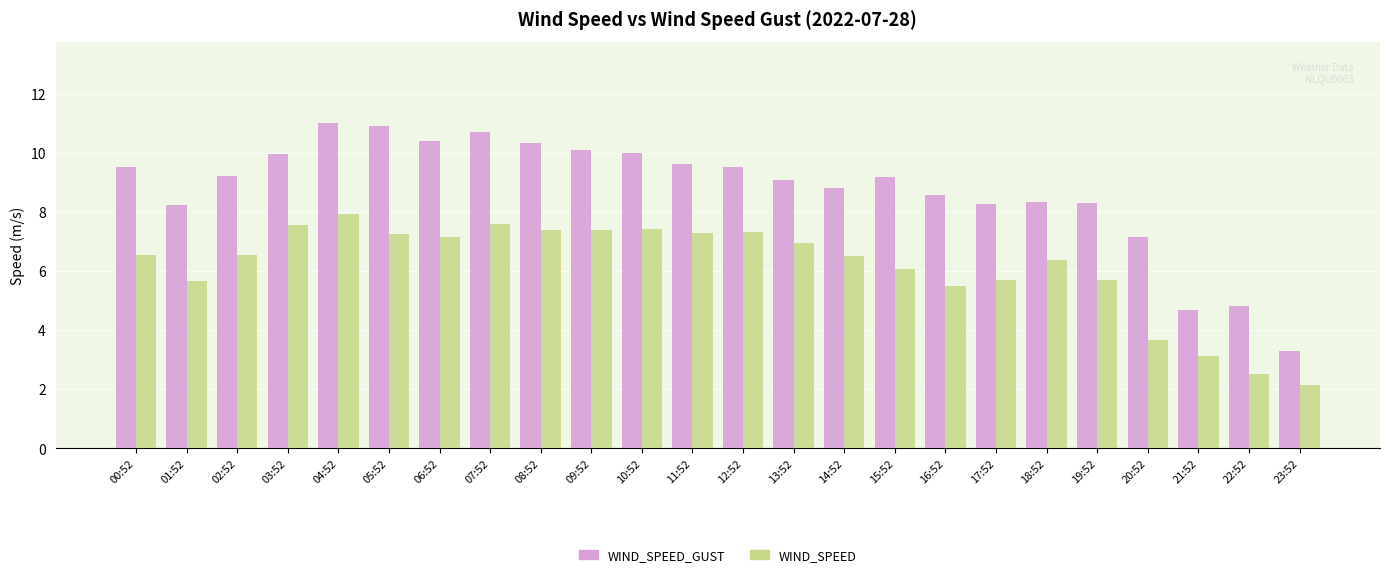

What is the lowest value of the WIND_SPEED_GUST series?

3.3